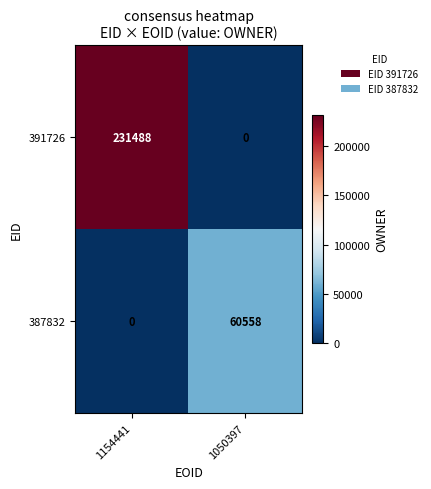

At which label does 387832 reach its peak?

1050397